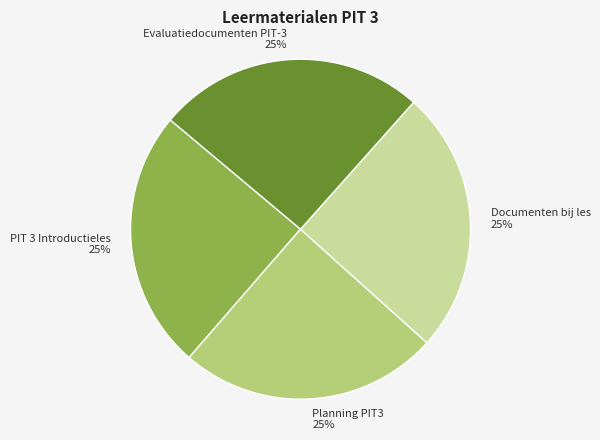

True or false: Planning PIT3 accounts for 25% of the total.

True